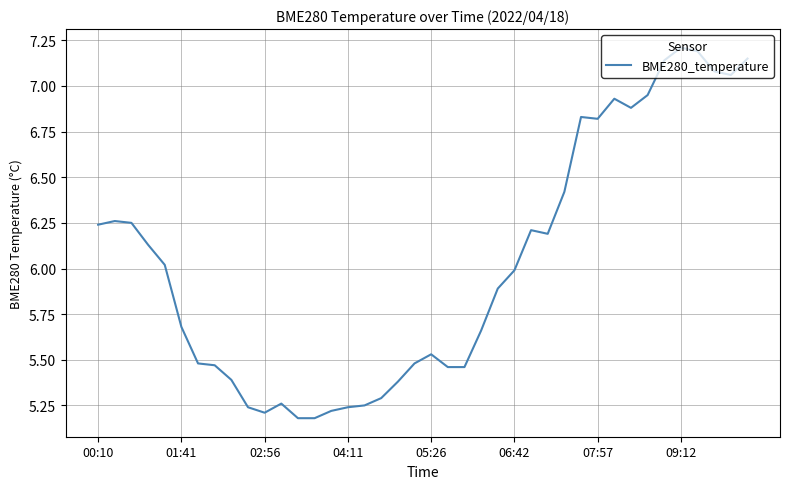

What is the difference between the maximum and minimum values?

2.0